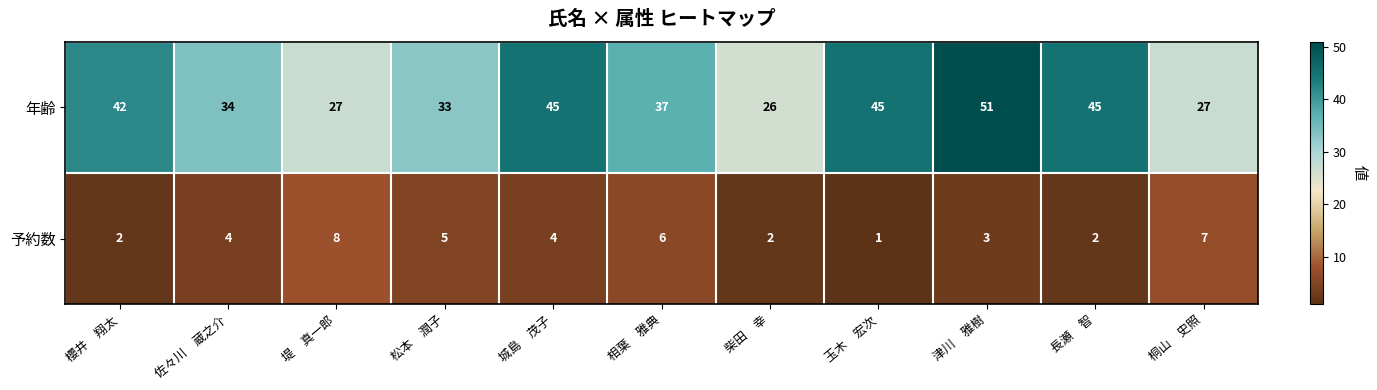

List the series in order of their overall mean, highest first.

年齢, 予約数